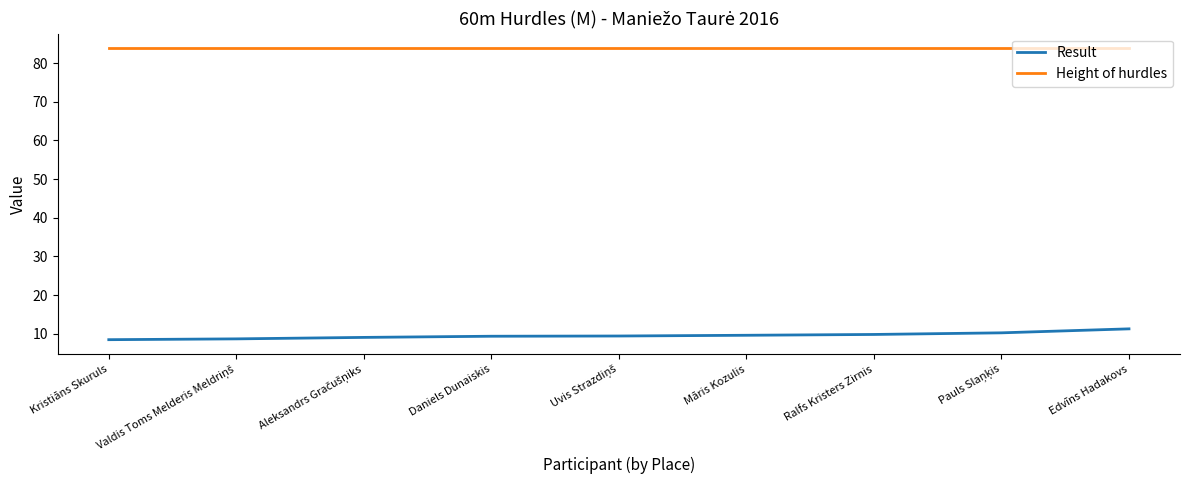

What is the smallest value displayed?

8.5